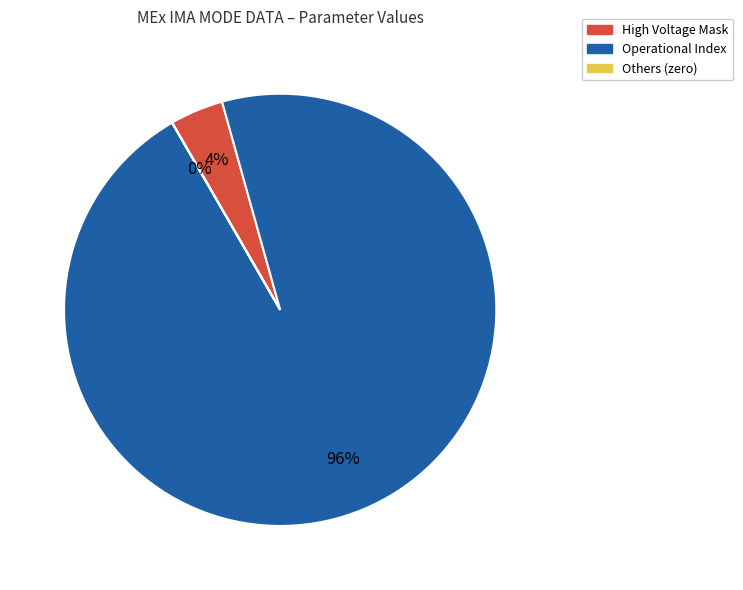

Is there any slice that represents more than half of the pie?

Yes